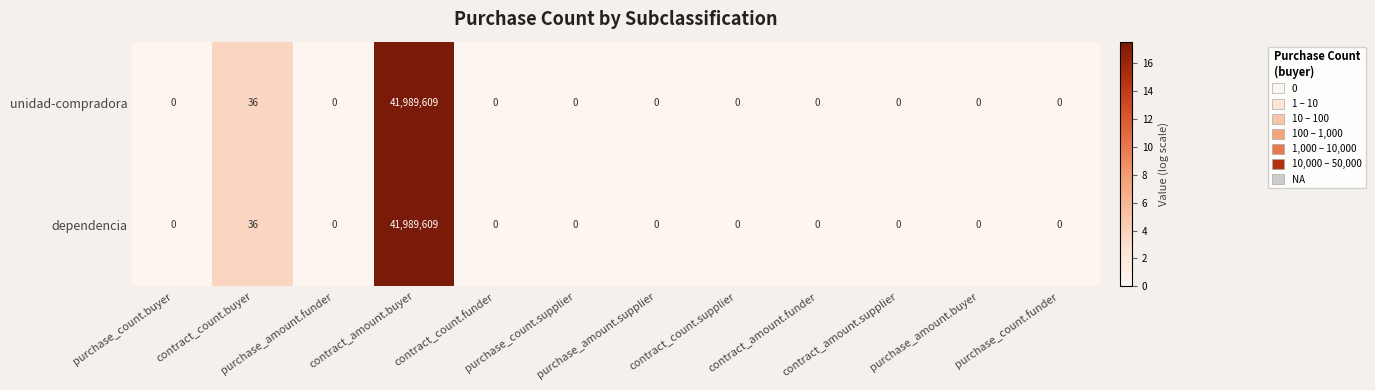

What is the sum of all dependencia values?

41989645